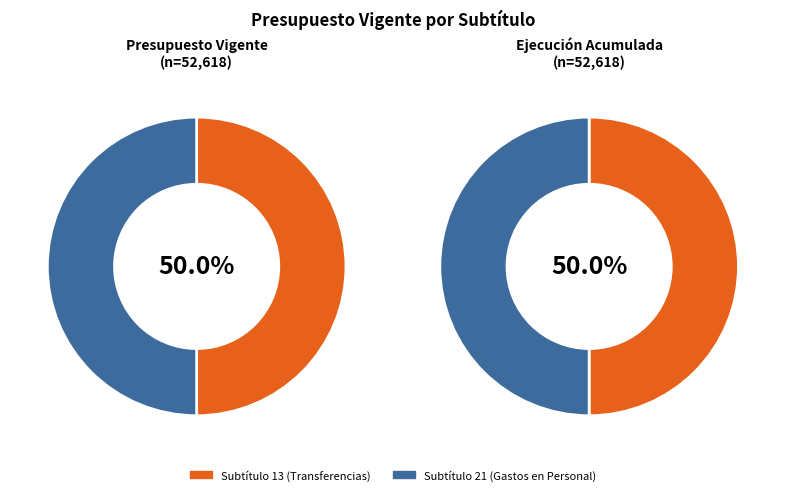

Does any single category account for the majority?

No